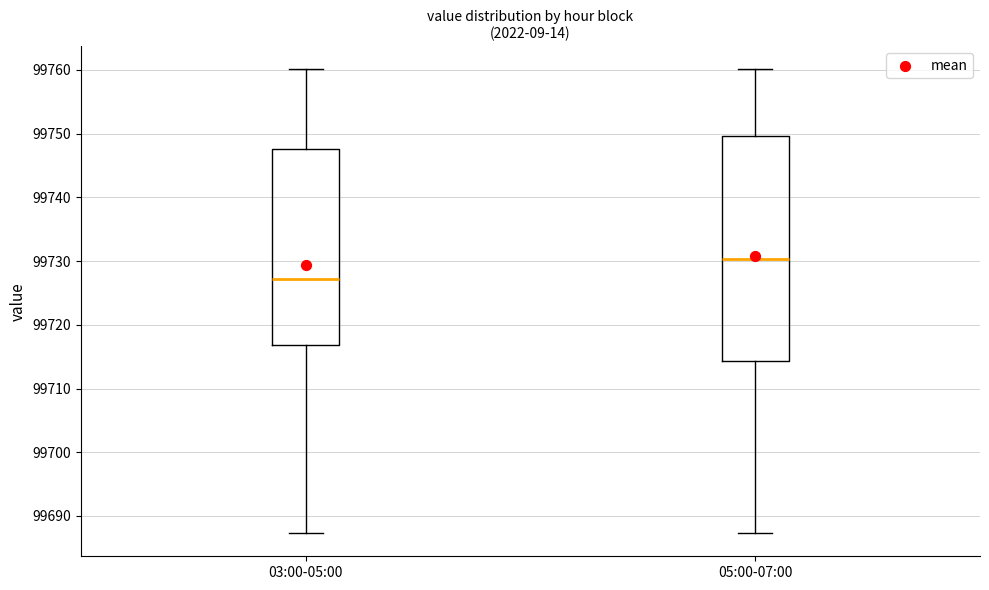

Where is the lower edge of the box for 03:00-05:00 on the y-axis? The values are not printed on the chart, so give them approximately, as read against the axis.

99717